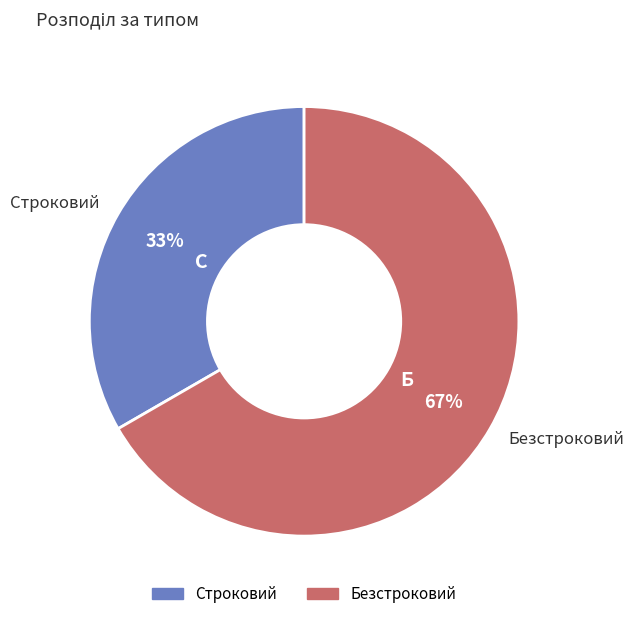

Rank the categories by value from lowest to highest.

Строковий, Безстроковий